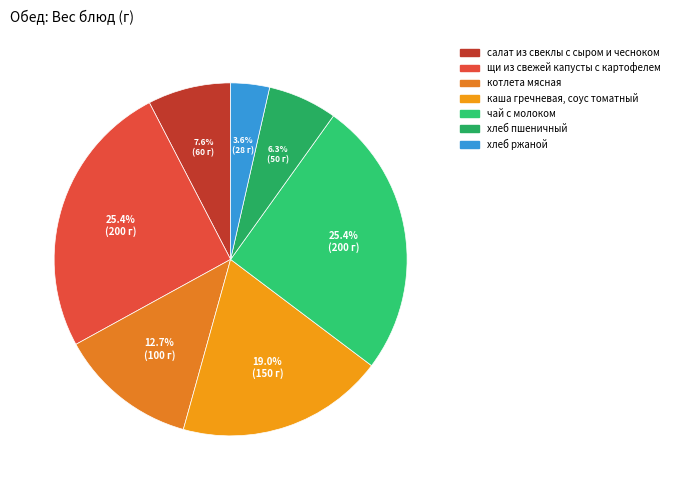

What percentage do чай с молоком and щи из свежей капусты с картофелем together represent?

50.8%